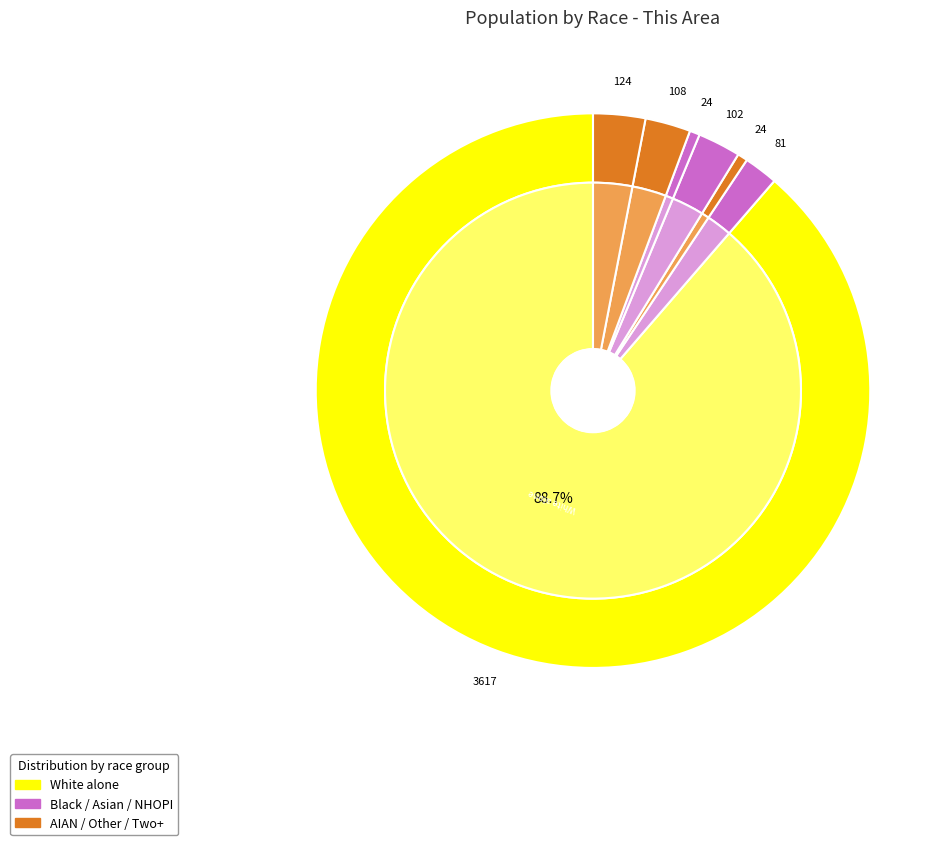

How many slices are in this pie chart?

7